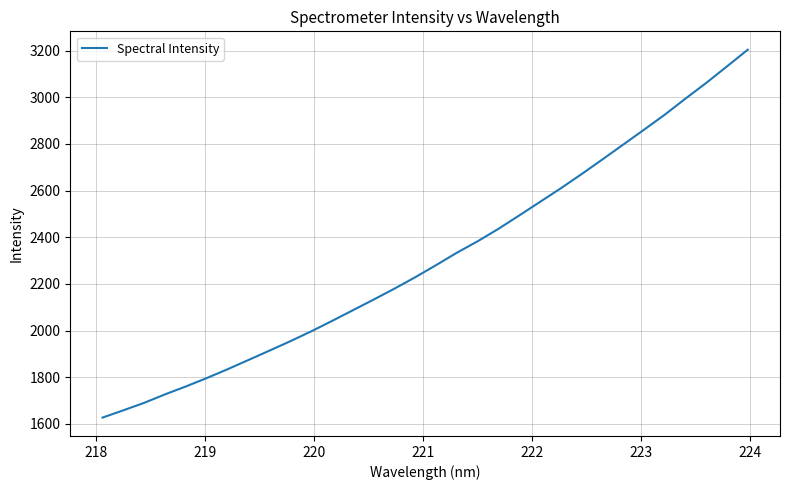

What is the smallest value displayed?

1627.3